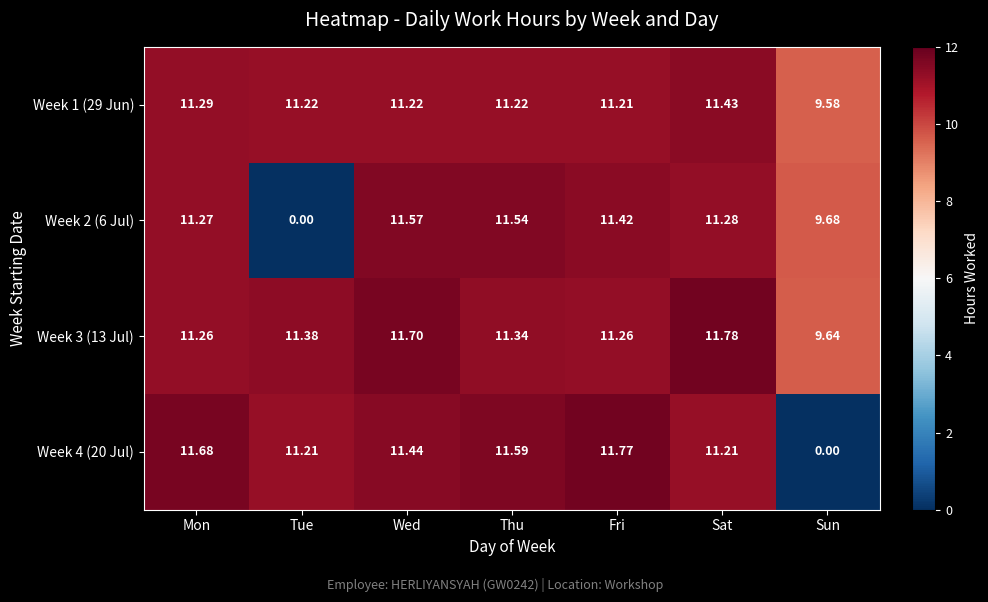

At how many categories does at least one series exceed 4?

7